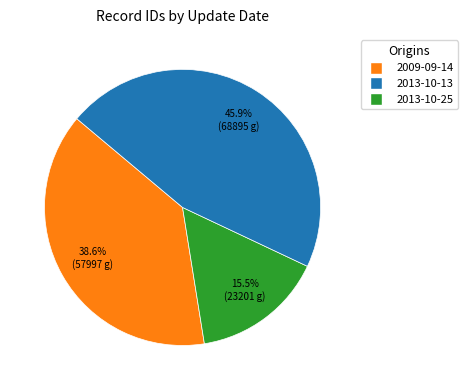

Does any single category account for the majority?

No